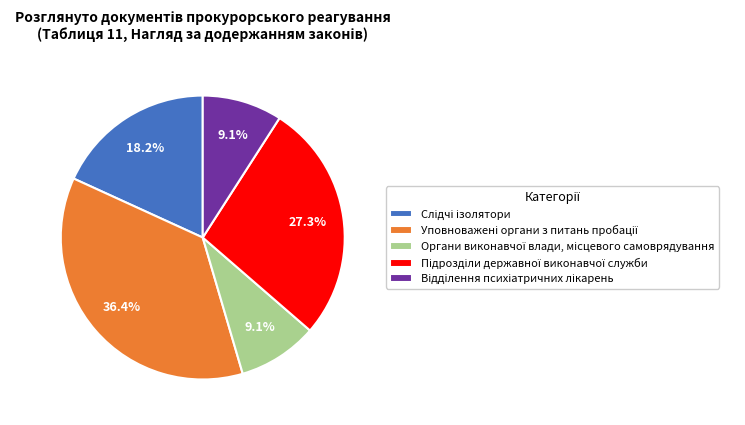

Is there any slice that represents more than half of the pie?

No